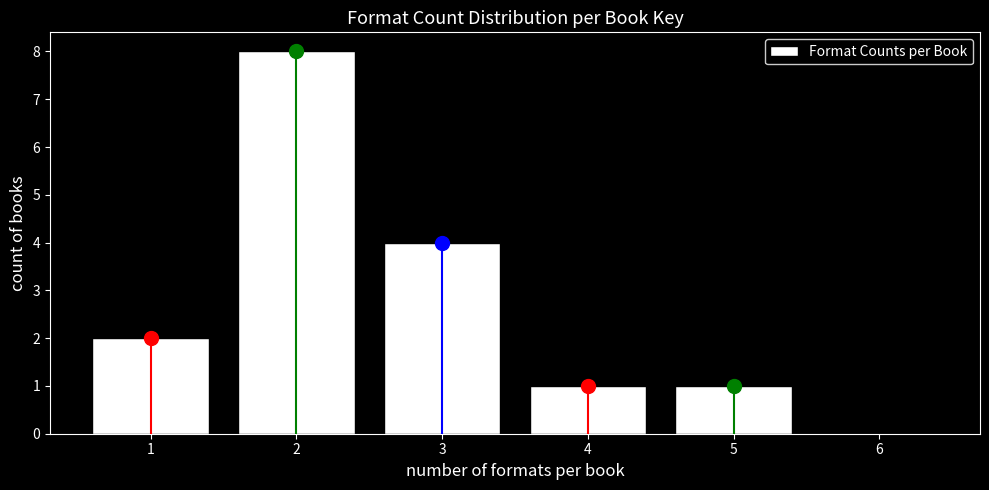

Reading left to right, transcribe all the data shown in this chart.

1=2	2=8	3=4	4=1	5=1	6=0